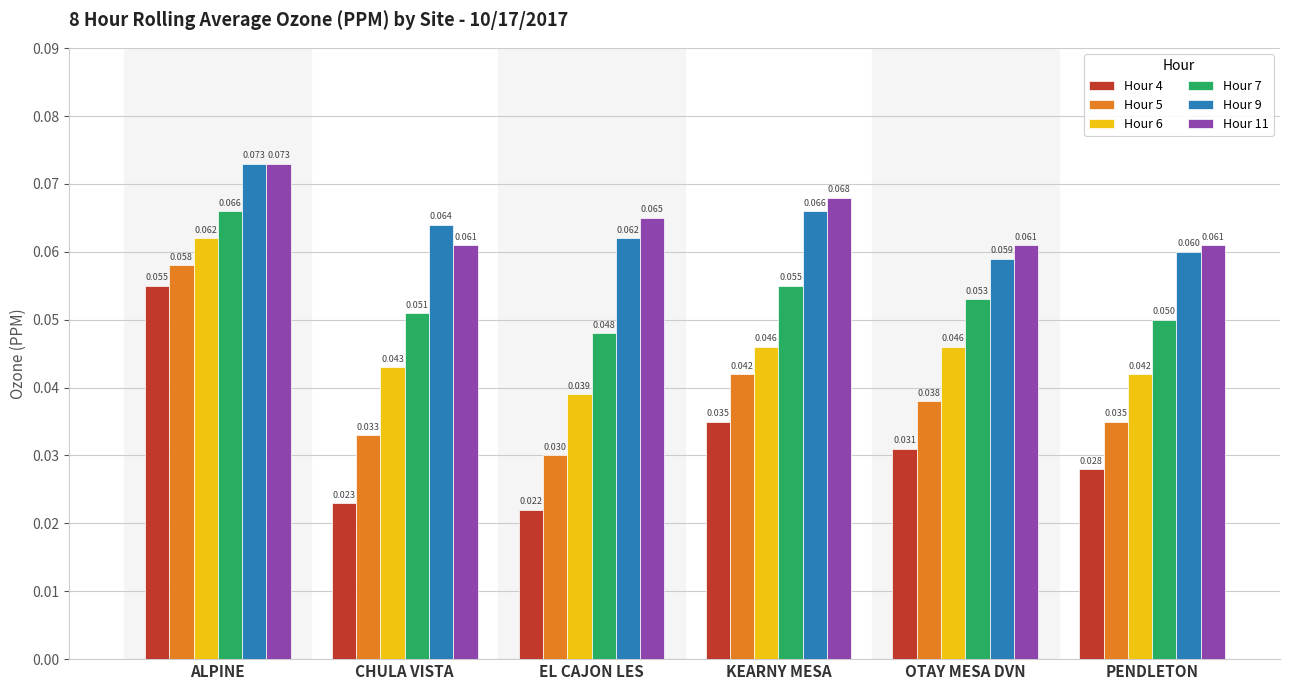

Count the number of categories in the chart.

6